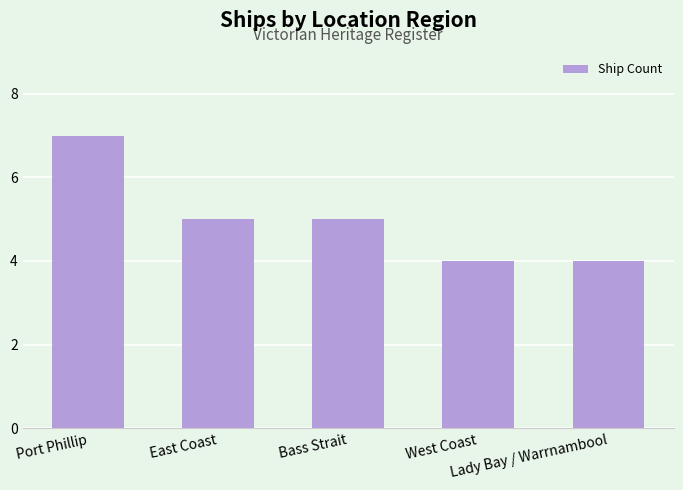

What is the smallest value displayed?

4